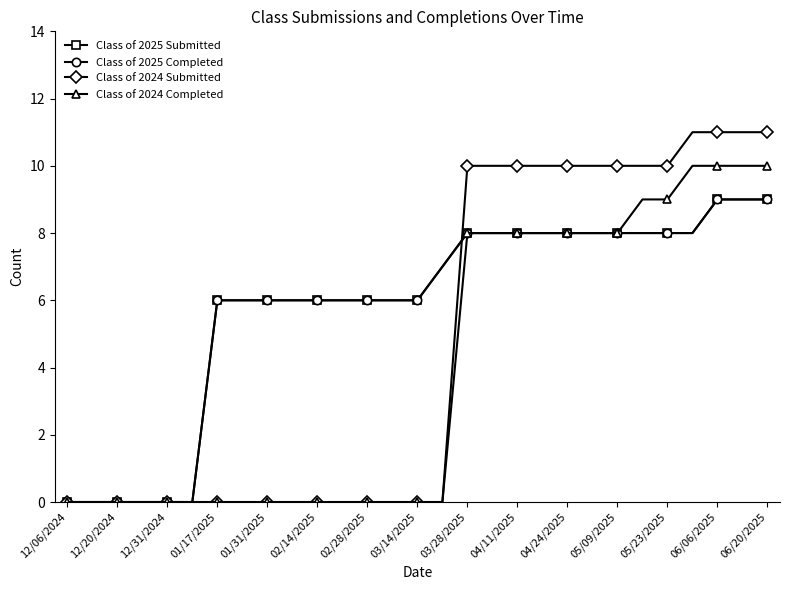

List the series in order of their peak value, lowest first.

Class of 2025 Submitted, Class of 2025 Completed, Class of 2024 Completed, Class of 2024 Submitted